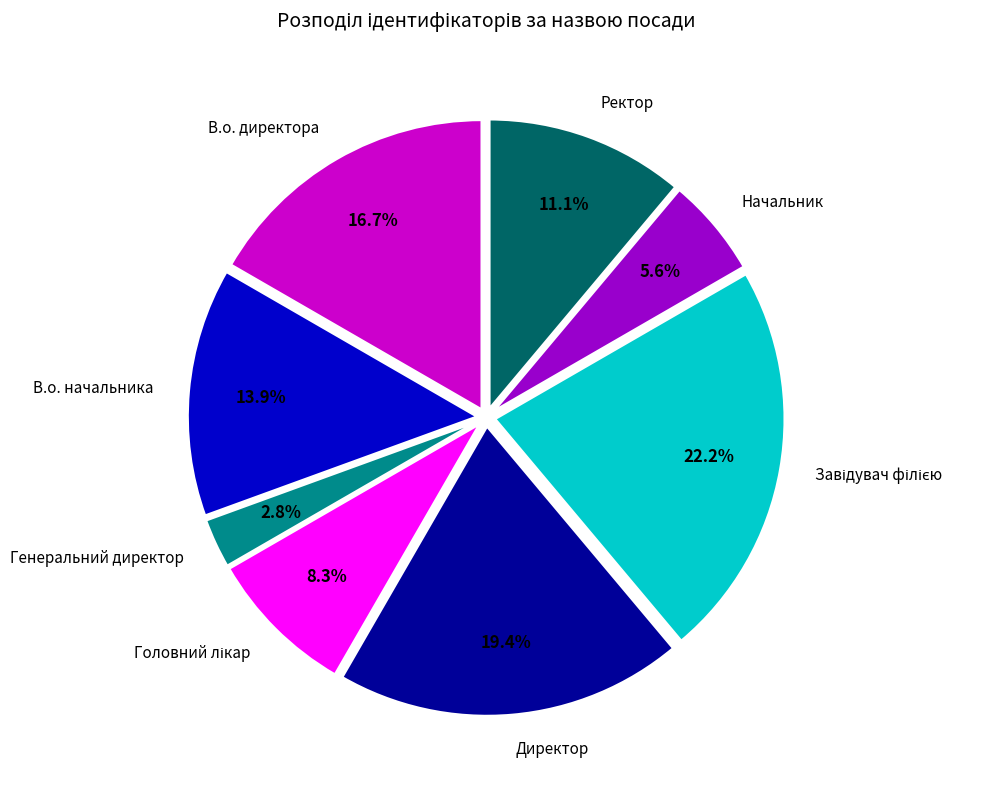

To the nearest percent, what is the difference between the largest and smallest slice percentages?

19%